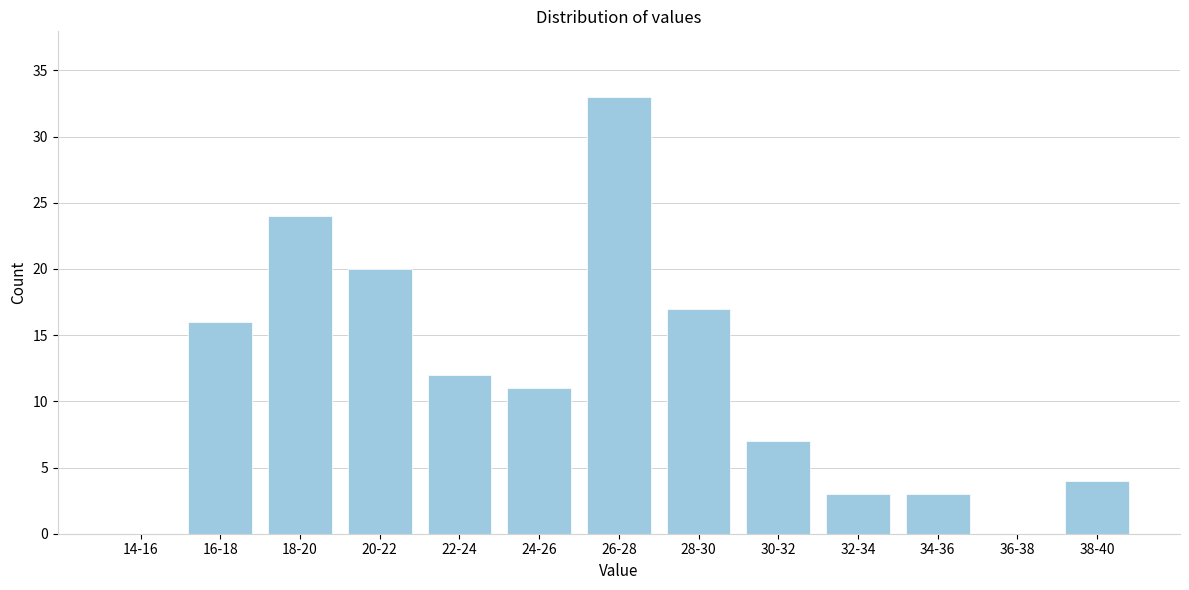

Reading right to left, list all the values displayed in this chart.

38-40=4	36-38=0	34-36=3	32-34=3	30-32=7	28-30=17	26-28=33	24-26=11	22-24=12	20-22=20	18-20=24	16-18=16	14-16=0